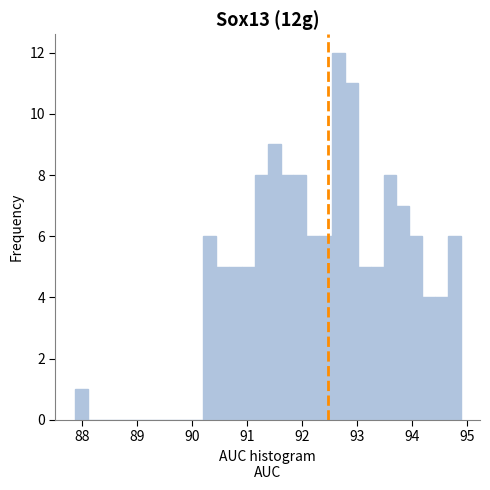

Around what value on the x-axis is the tallest bar? Give the approximate position of its centre, as read against the axis.

92.7